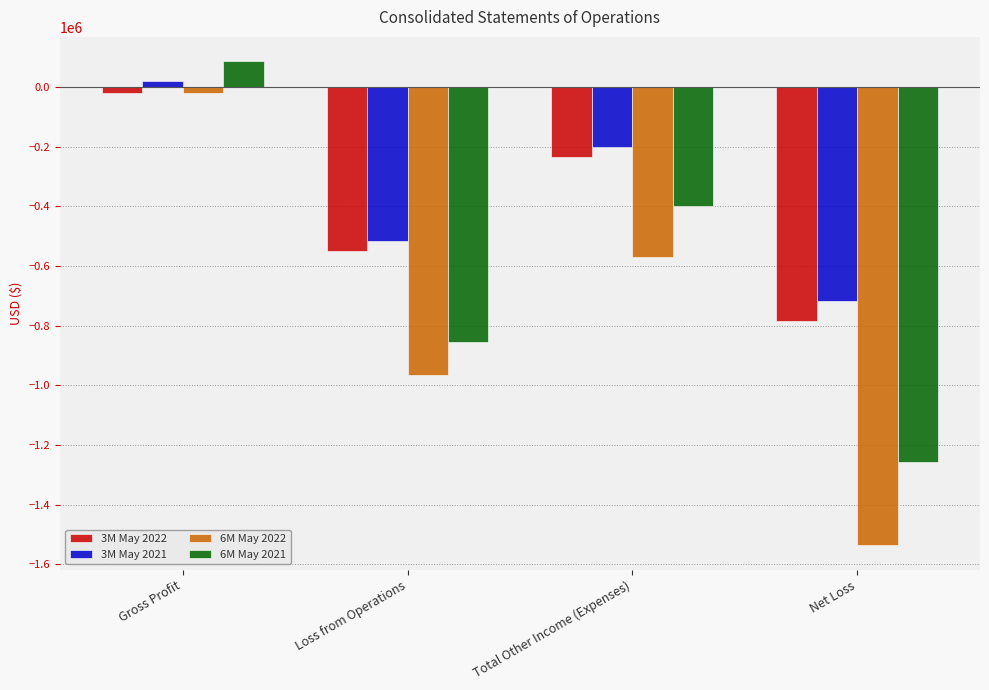

Reading right to left, what are all the values shown in this chart?

3M May 2022: Net Loss=-783442	Total Other Income (Expenses)=-234171	Loss from Operations=-549271	Gross Profit=-21168
3M May 2021: Net Loss=-716323	Total Other Income (Expenses)=-200008	Loss from Operations=-516315	Gross Profit=21663
6M May 2022: Net Loss=-1536426	Total Other Income (Expenses)=-569846	Loss from Operations=-966580	Gross Profit=-21168
6M May 2021: Net Loss=-1255680	Total Other Income (Expenses)=-400341	Loss from Operations=-855339	Gross Profit=86923